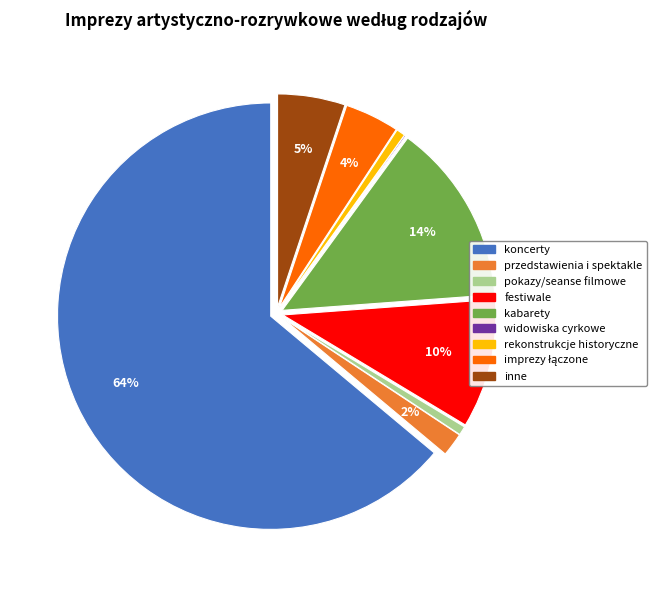

To the nearest percent, what is the difference between the przedstawienia i spektakle and rekonstrukcje historyczne slice percentages?

1%